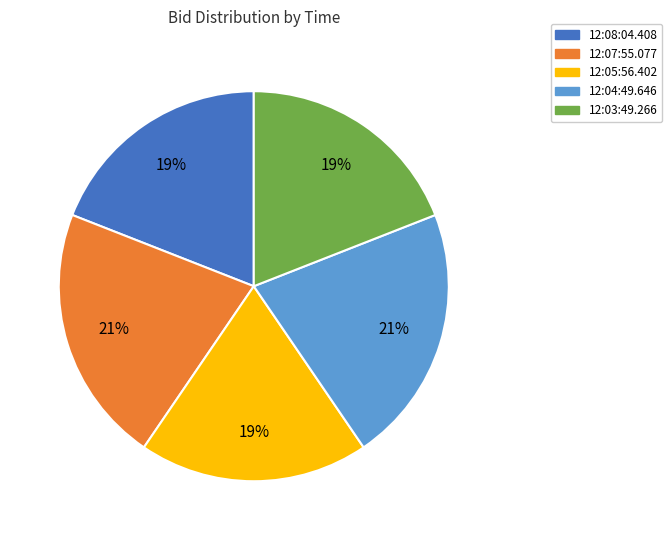

Count the number of slices in the pie.

5